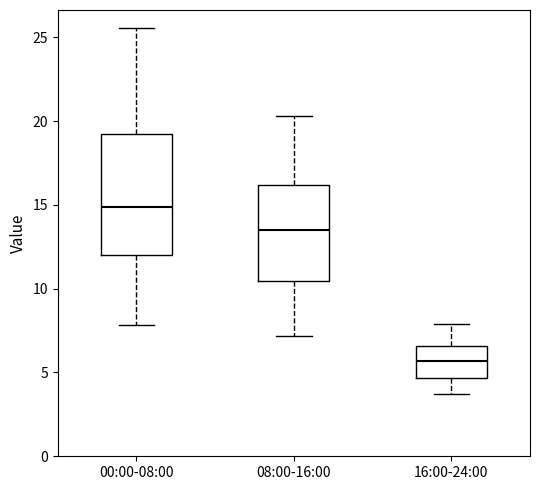

Which box has the lowest median line?

16:00-24:00